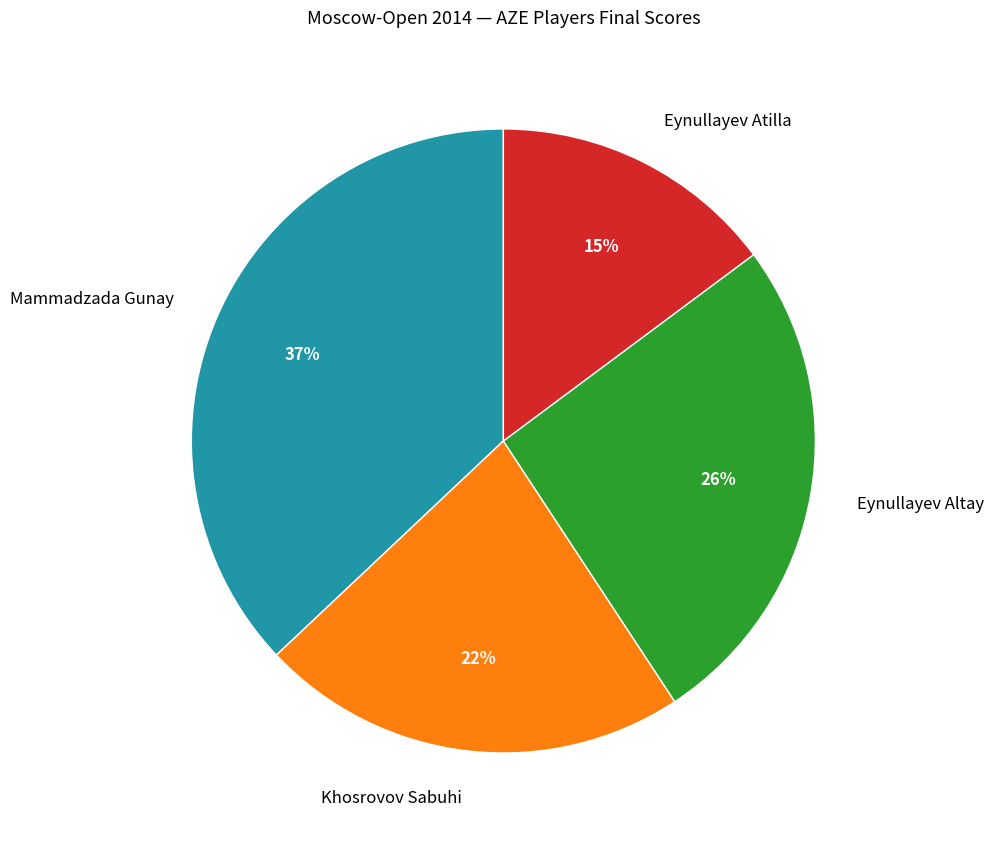

Does any single category account for the majority?

No